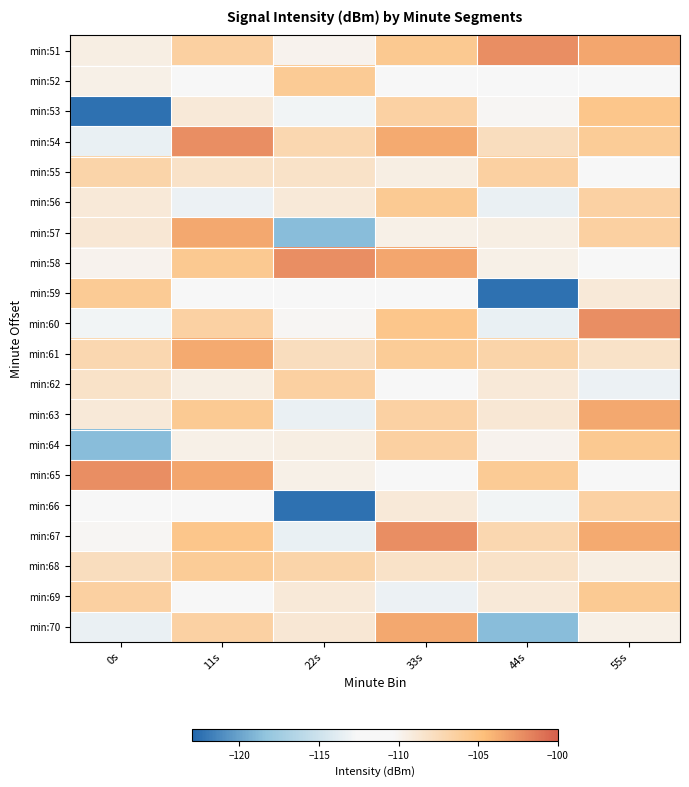

At 22s, list the series in order from smallest to largest.

min:66, min:57, min:67, min:63, min:53, min:59, min:60, min:51, min:65, min:64, min:56, min:69, min:70, min:55, min:61, min:54, min:68, min:62, min:52, min:58